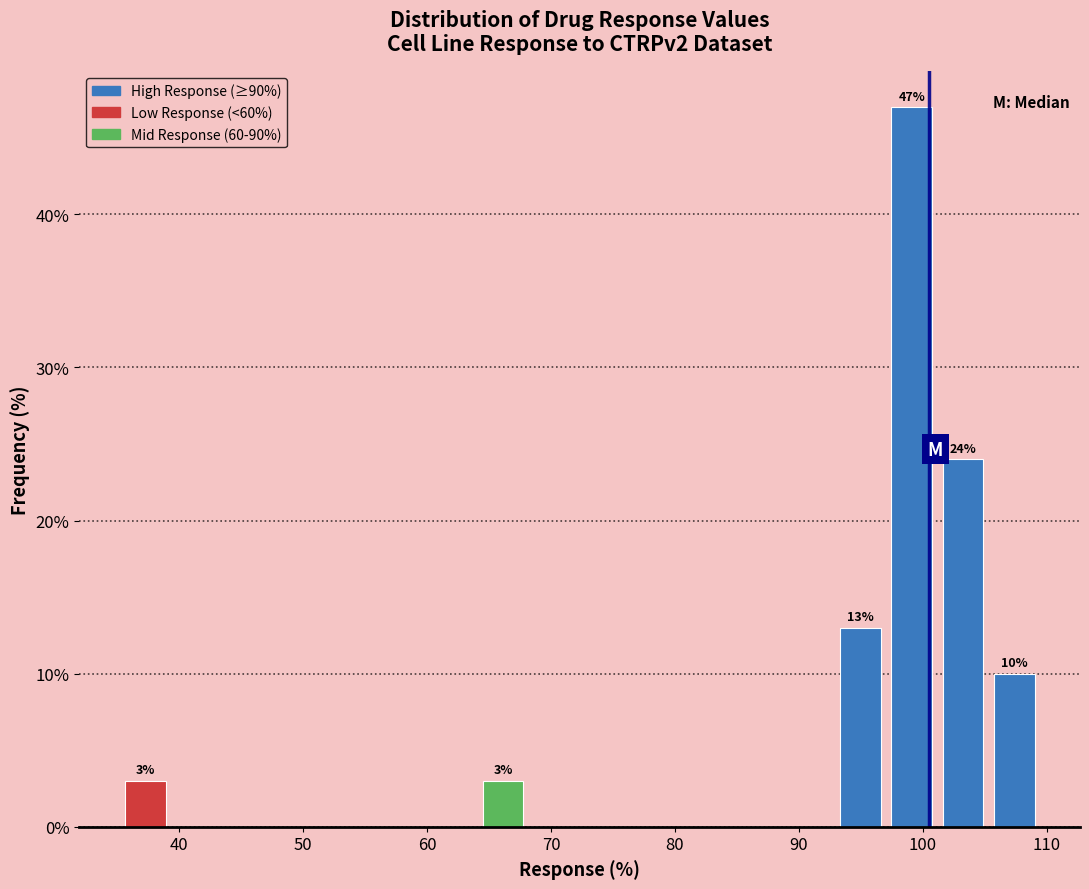

Which range on the x-axis has the tallest bar?

97 to 101